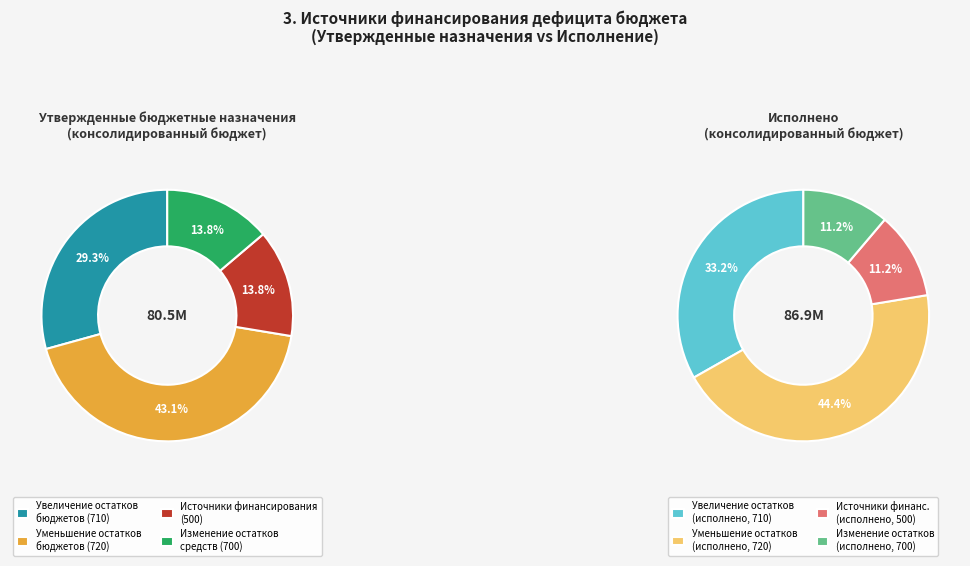

Count the number of slices in the pie.

4